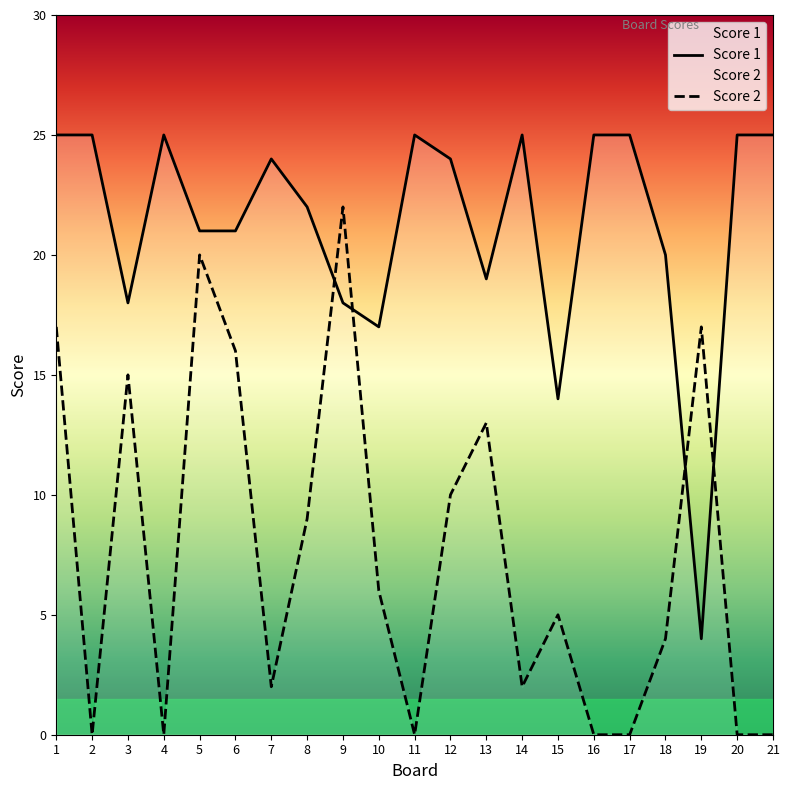

At 14, list the series in order from largest to smallest.

Score 1, Score 2